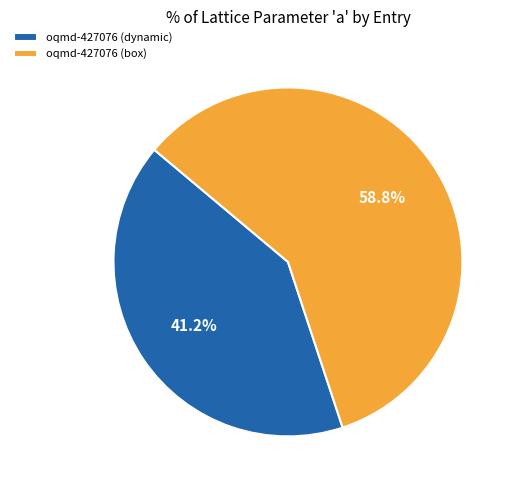

What is the ratio of the value at oqmd-427076 (dynamic) to the value at oqmd-427076 (box)?

0.7